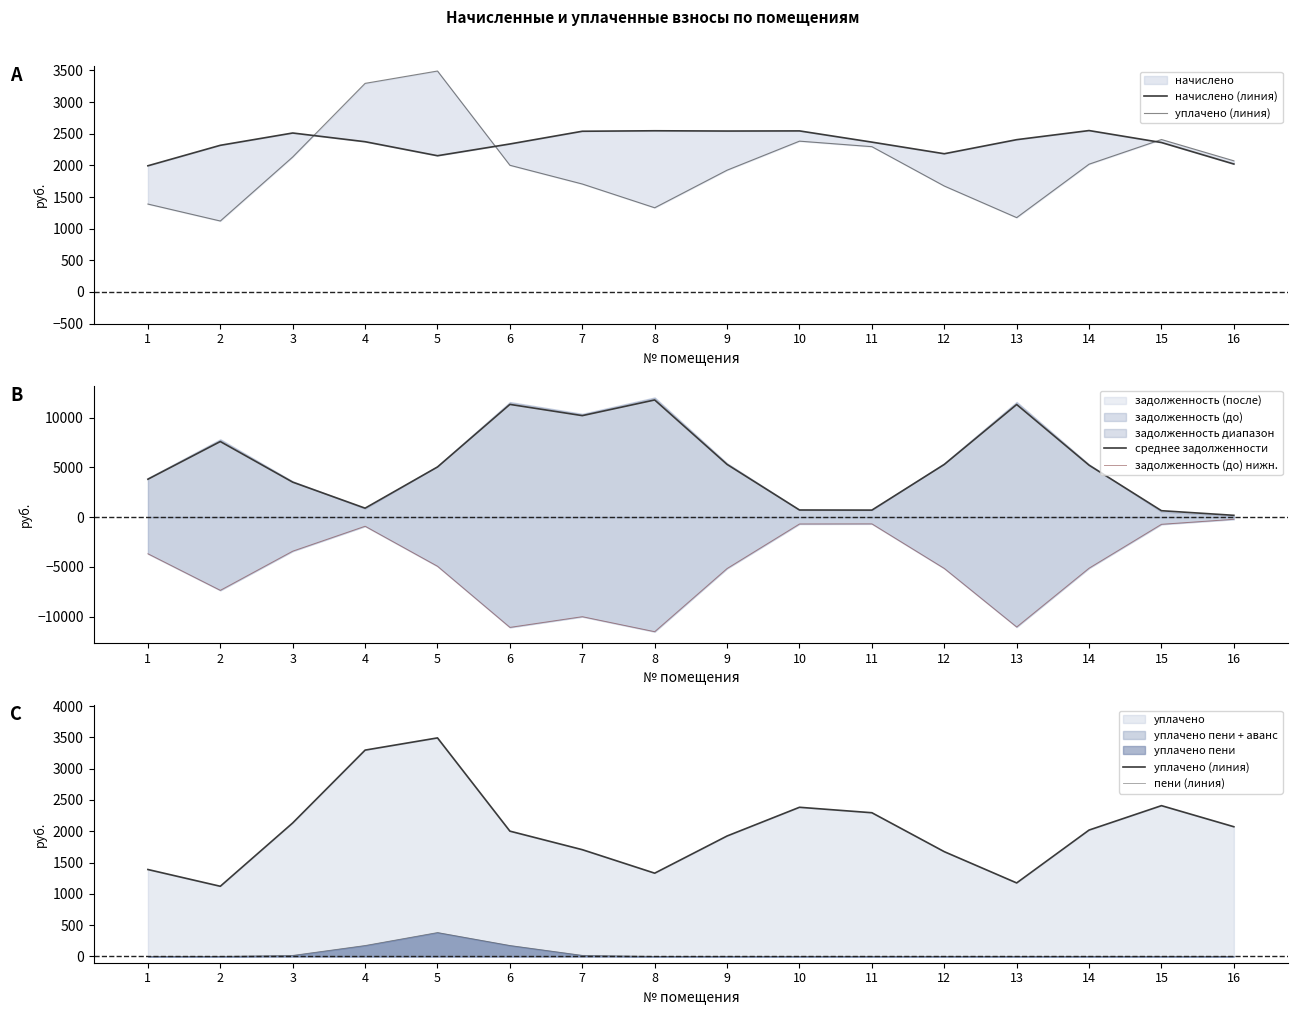

What is the difference between the начислено (линия) values at 8 and 7?

7.7